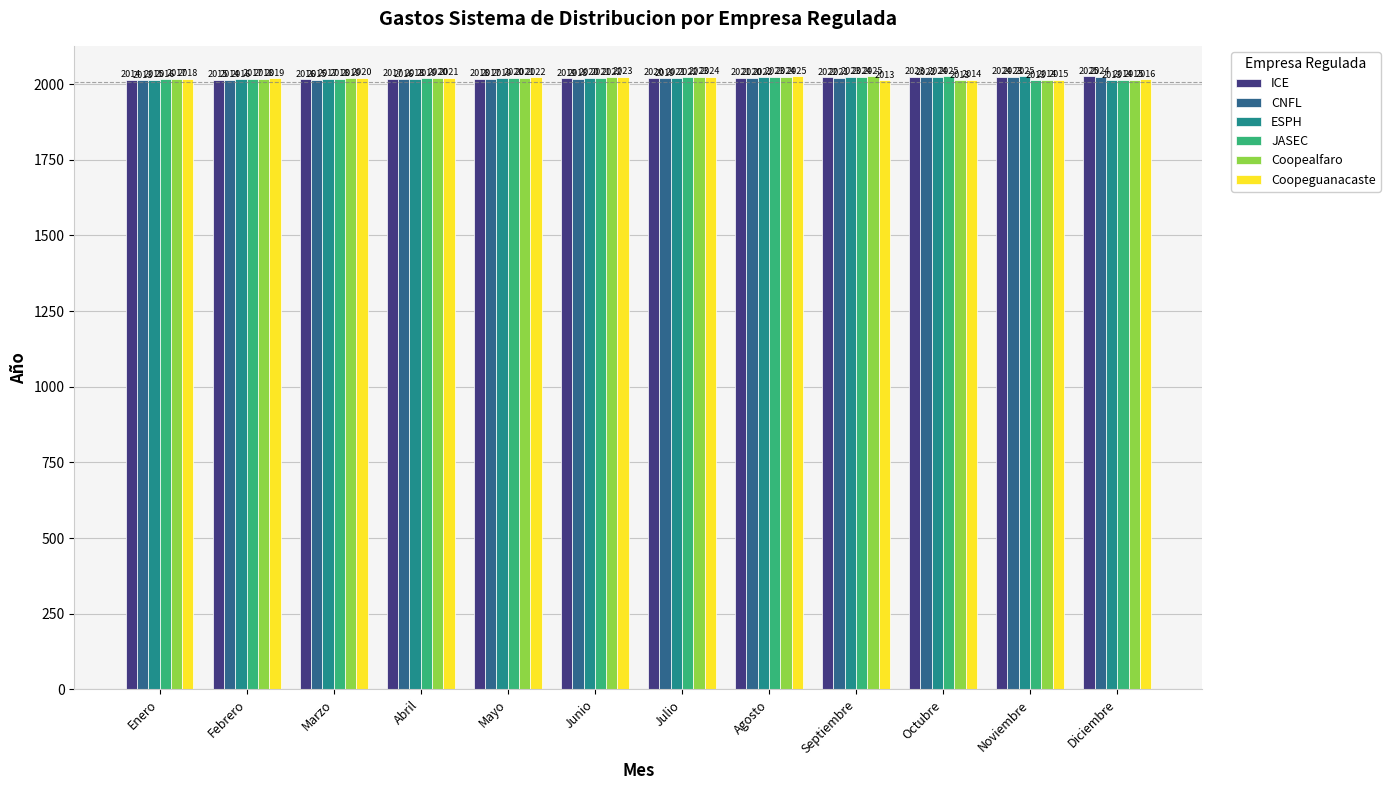

Reading right to left, extract all data points from this chart.

ICE: Diciembre=2025	Noviembre=2024	Octubre=2023	Septiembre=2022	Agosto=2021	Julio=2020	Junio=2019	Mayo=2018	Abril=2017	Marzo=2016	Febrero=2015	Enero=2014
CNFL: Diciembre=2024	Noviembre=2023	Octubre=2022	Septiembre=2021	Agosto=2020	Julio=2019	Junio=2018	Mayo=2017	Abril=2016	Marzo=2015	Febrero=2014	Enero=2013
ESPH: Diciembre=2013	Noviembre=2025	Octubre=2024	Septiembre=2023	Agosto=2022	Julio=2021	Junio=2020	Mayo=2019	Abril=2018	Marzo=2017	Febrero=2016	Enero=2015
JASEC: Diciembre=2014	Noviembre=2013	Octubre=2025	Septiembre=2024	Agosto=2023	Julio=2022	Junio=2021	Mayo=2020	Abril=2019	Marzo=2018	Febrero=2017	Enero=2016
Coopealfaro: Diciembre=2015	Noviembre=2014	Octubre=2013	Septiembre=2025	Agosto=2024	Julio=2023	Junio=2022	Mayo=2021	Abril=2020	Marzo=2019	Febrero=2018	Enero=2017
Coopeguanacaste: Diciembre=2016	Noviembre=2015	Octubre=2014	Septiembre=2013	Agosto=2025	Julio=2024	Junio=2023	Mayo=2022	Abril=2021	Marzo=2020	Febrero=2019	Enero=2018